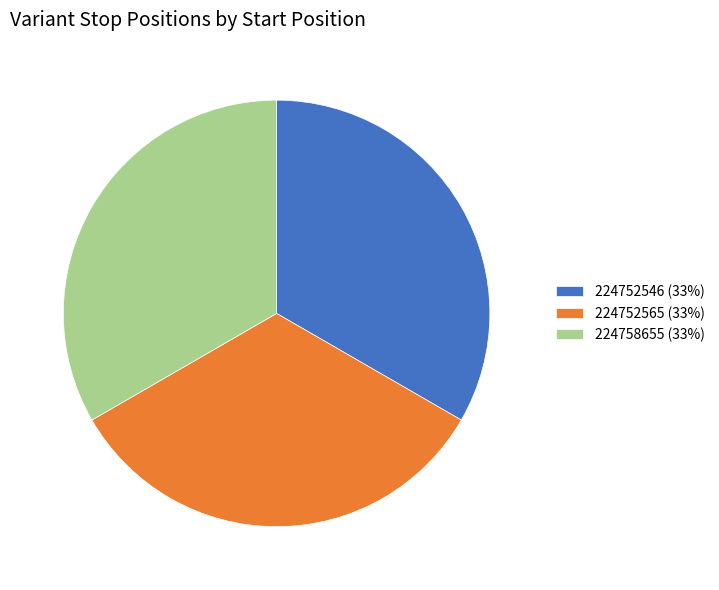

Approximately how many times larger is the value at 224752565 (33%) compared to 224758655 (33%)?

1.0